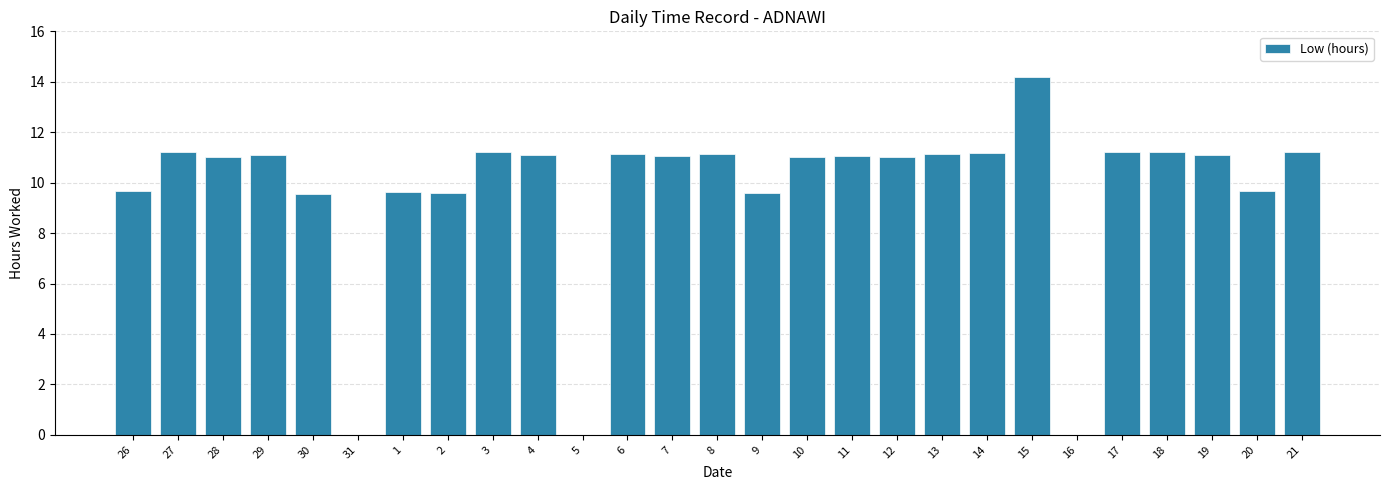

Is it true that the value at 29 is 6.9?

False